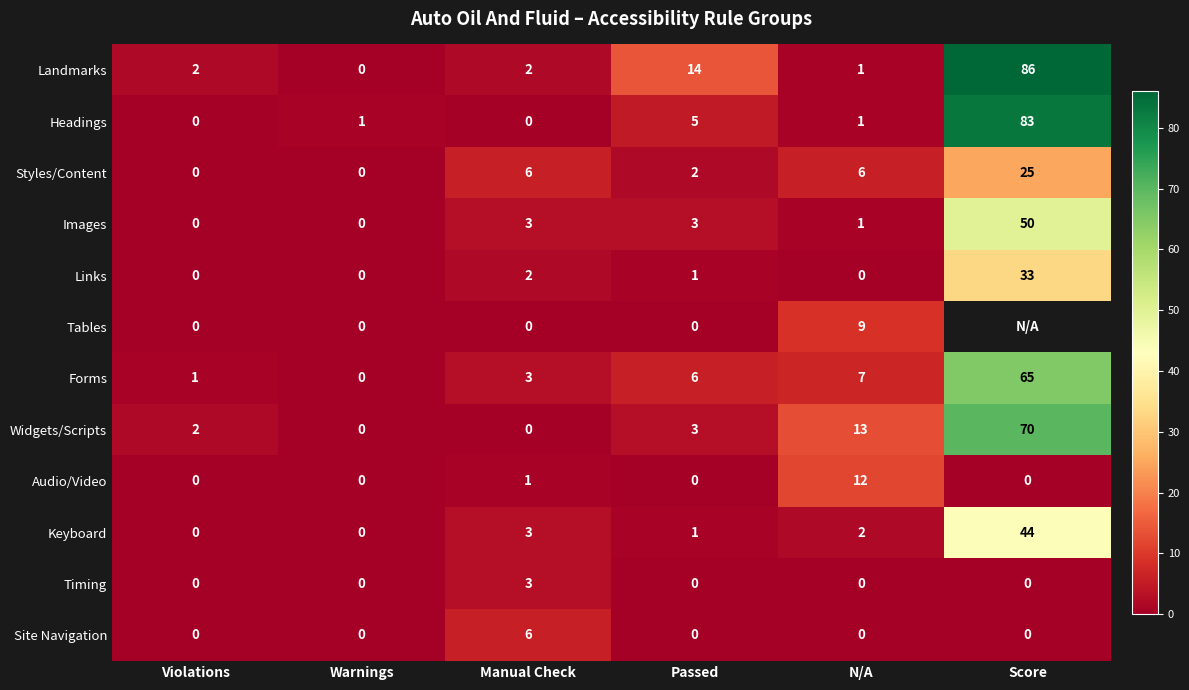

What is the difference between the maximum and minimum values in the Forms series?

65